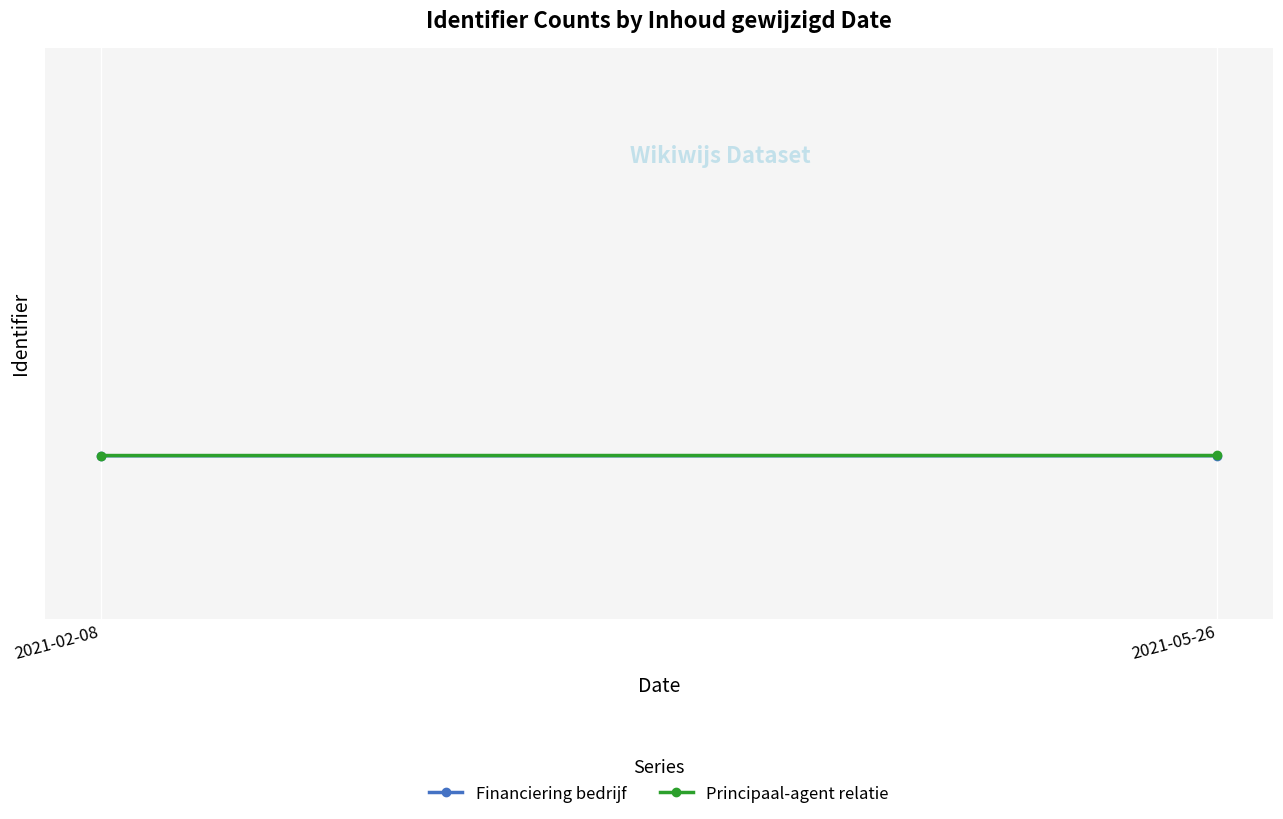

How many data points does each series have?

2